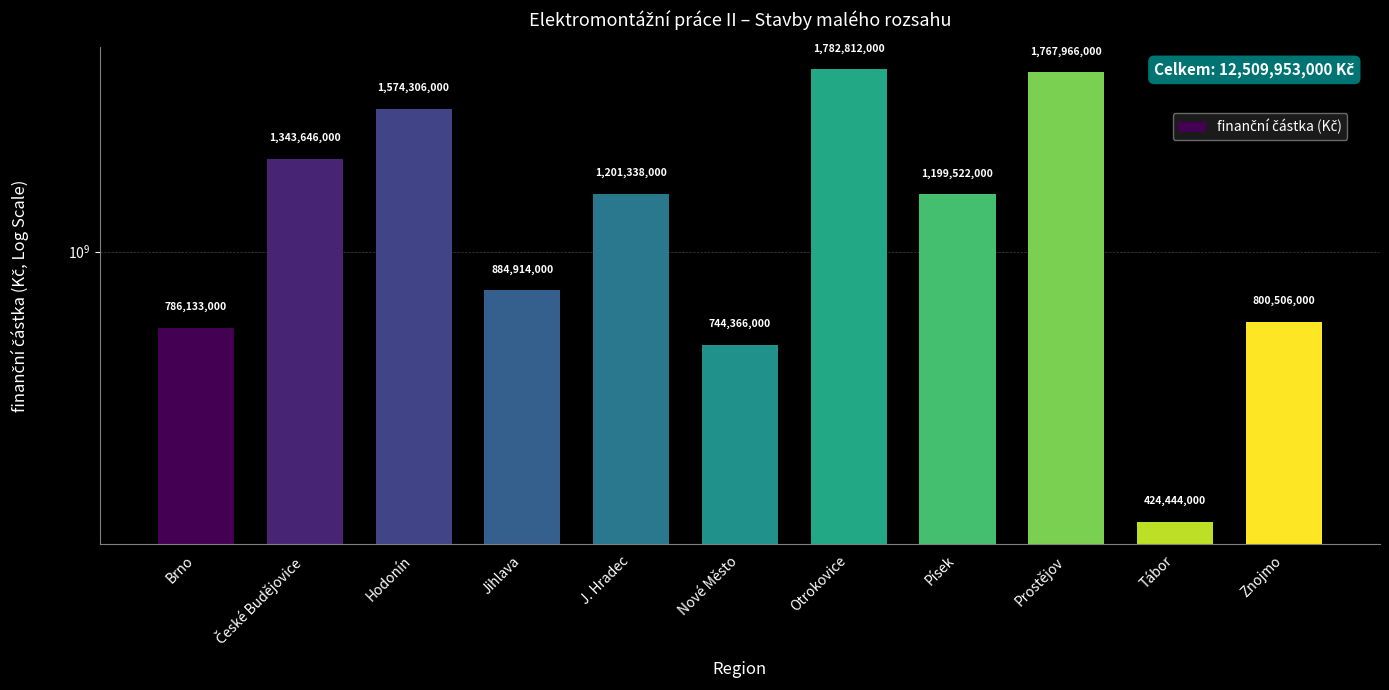

What is the value of the 2nd bar from the left?

1343646000